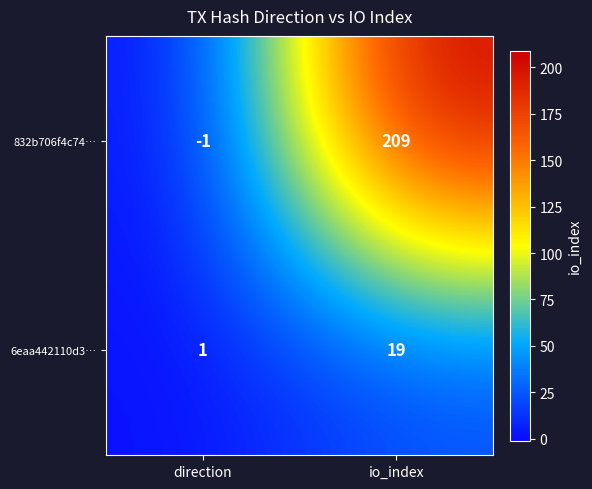

Between direction and io_index, which series saw the biggest shift?

832b706f4c74…